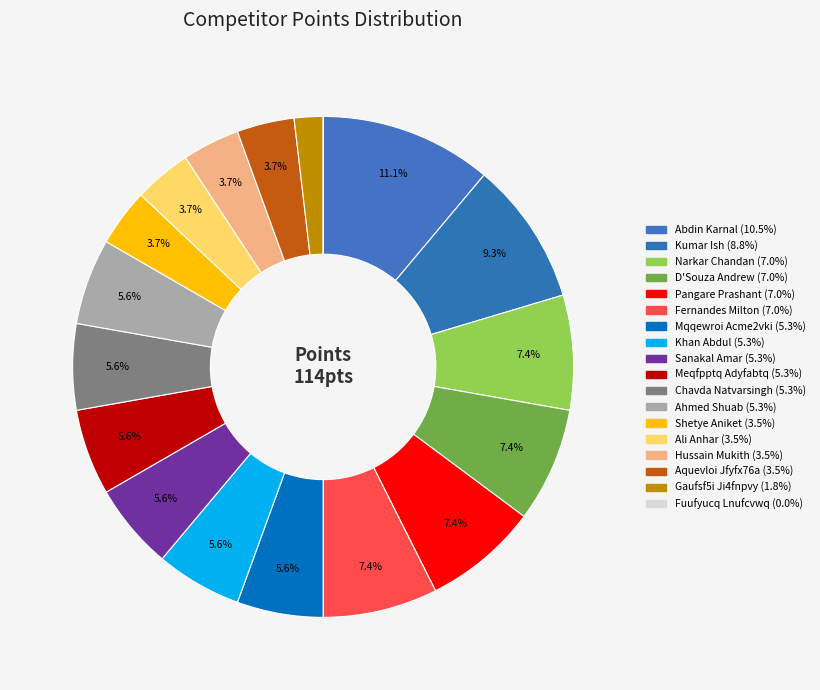

How many slices are in this pie chart?

18